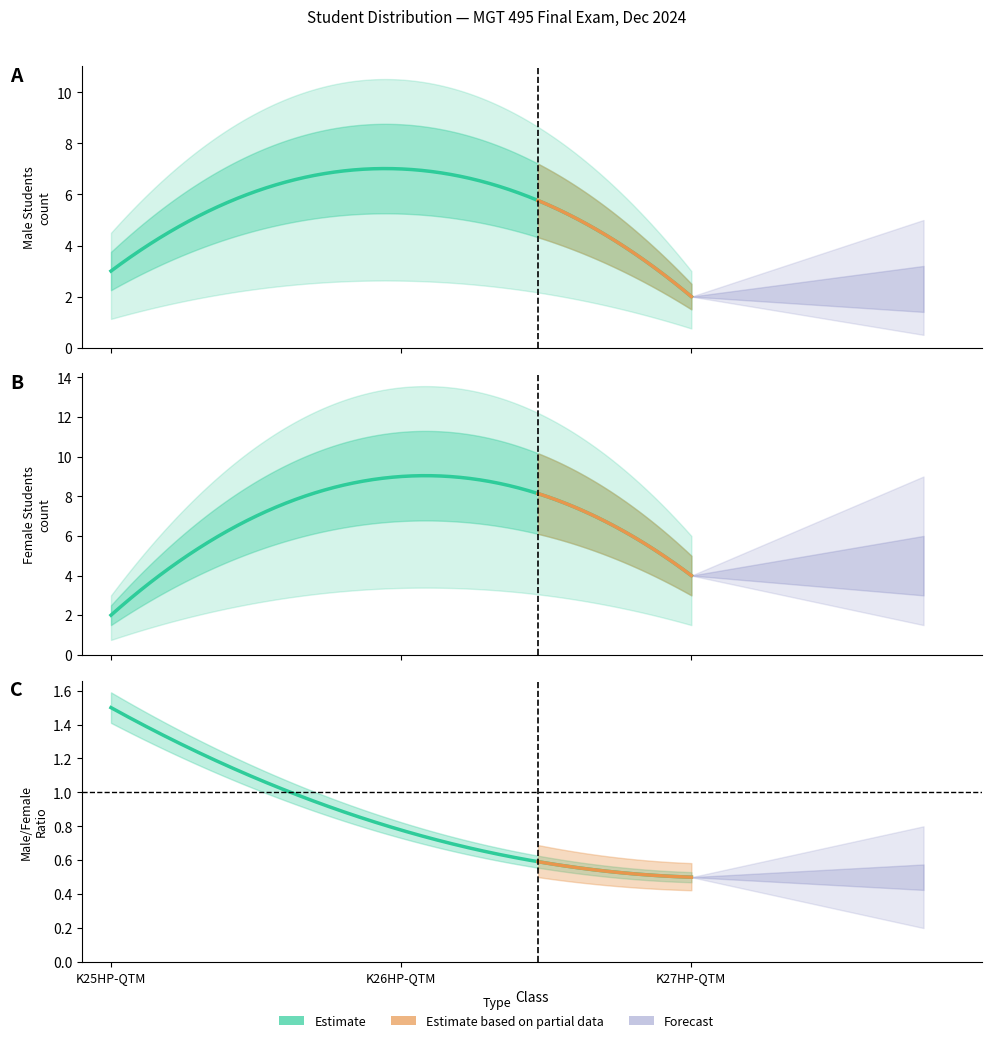

What is the difference between the maximum and second lowest values in the Nữ series?

5